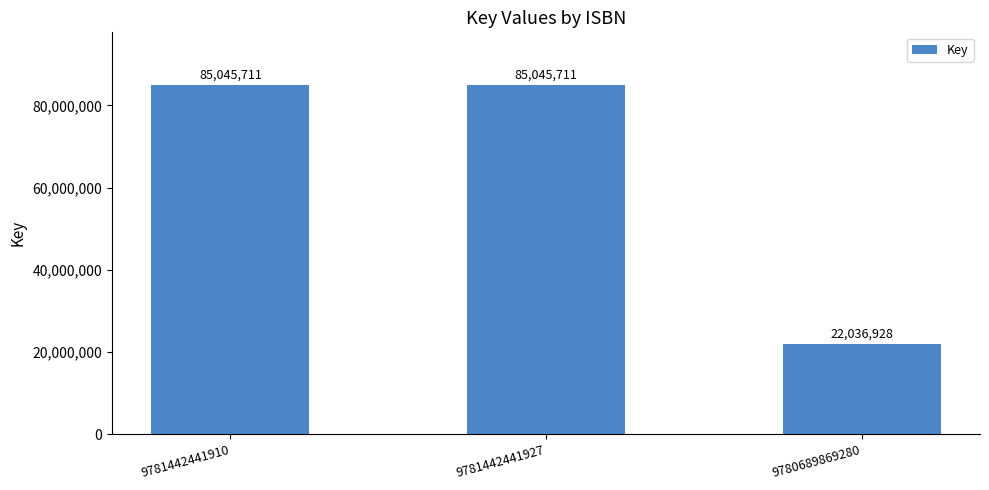

Where is the data nearest to the value 53541319?

9780689869280